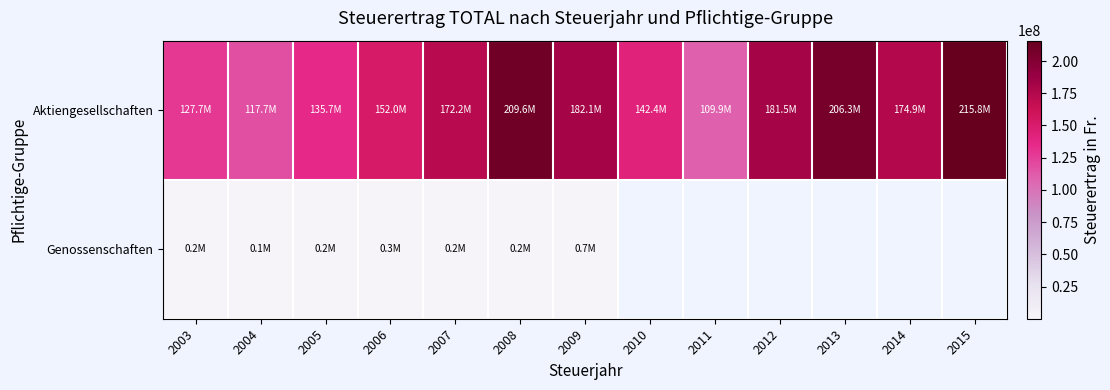

Is it true that Genossenschaften equals 163054.0 at 2007?

True